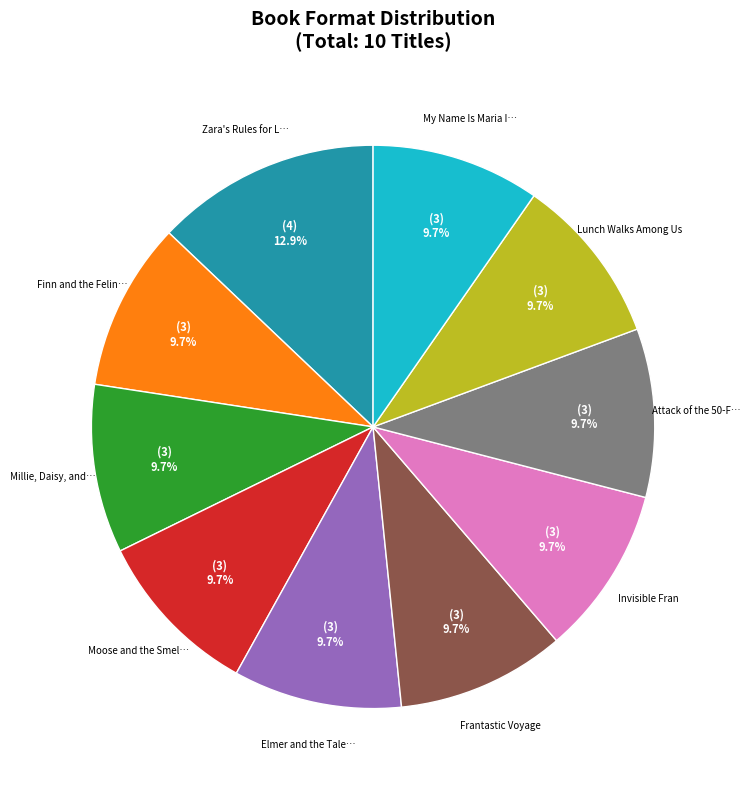

Is there any slice that represents more than half of the pie?

No